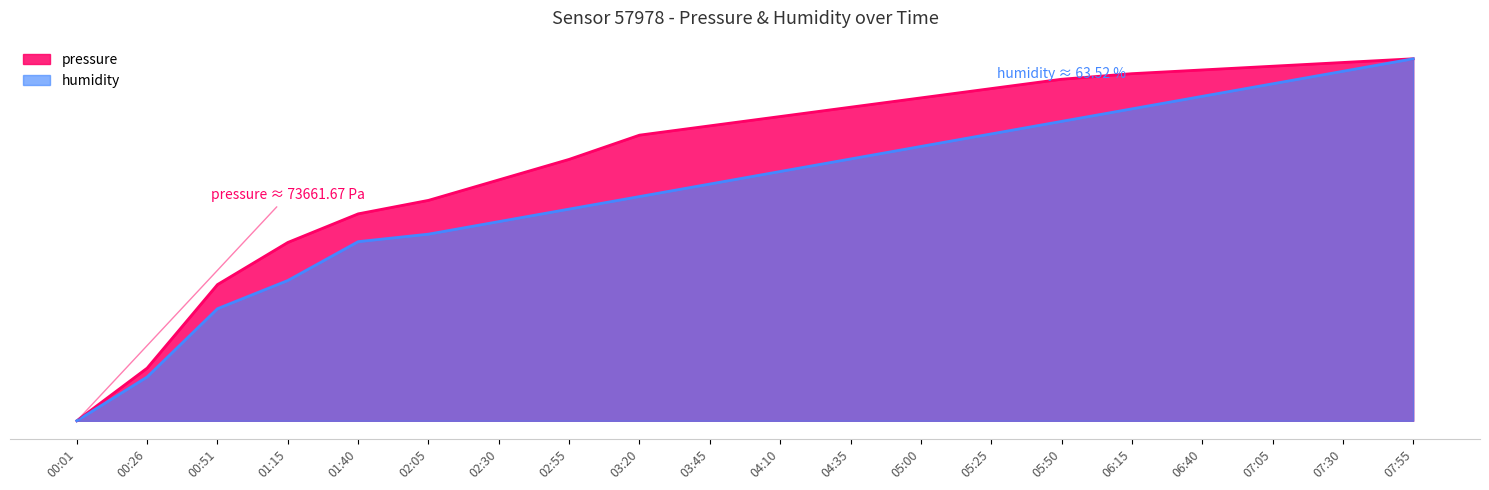

What is the sum of the humidity values at 06:15 and 00:26?

1.0